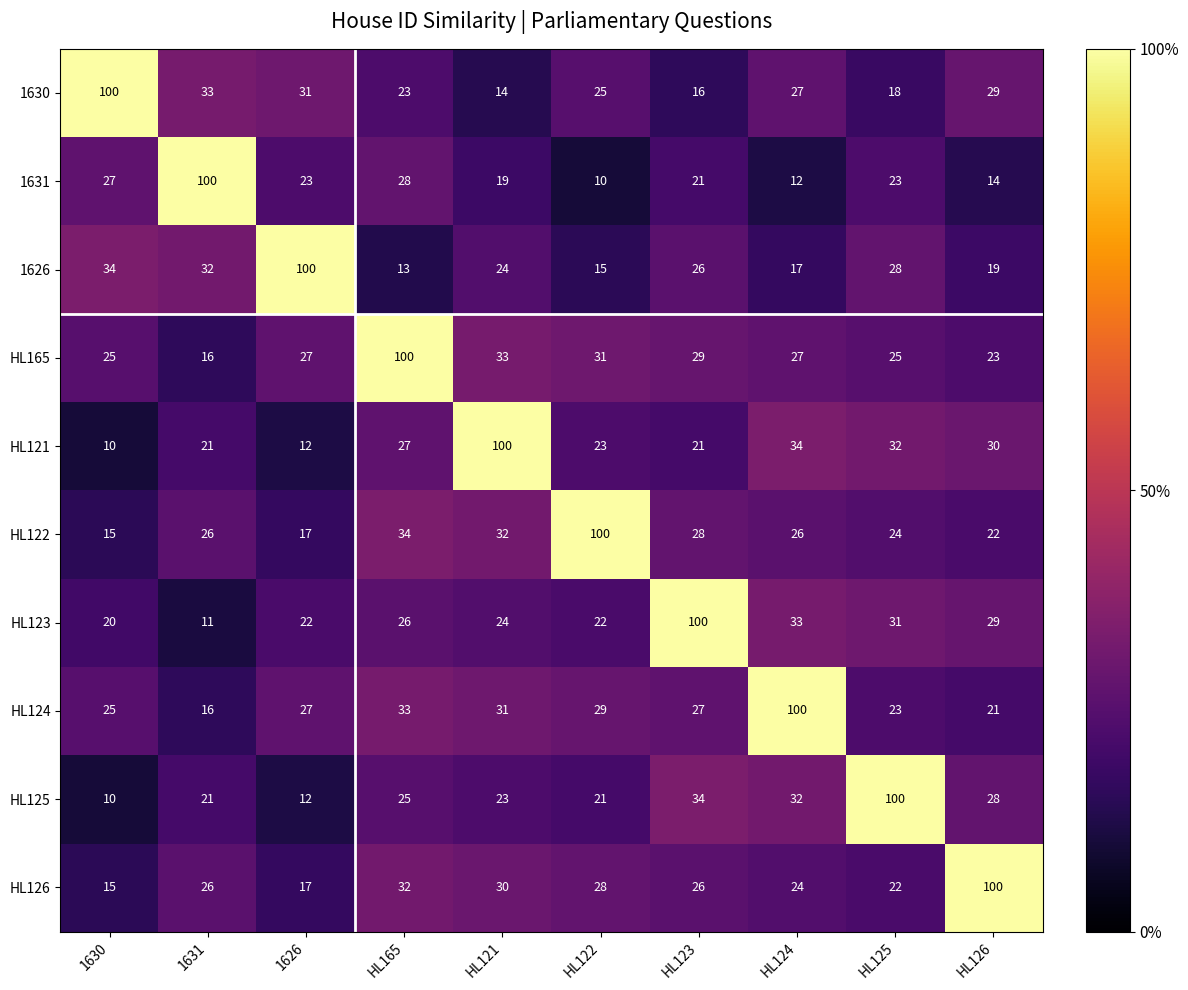

What is the sum of all HL121 values?

310